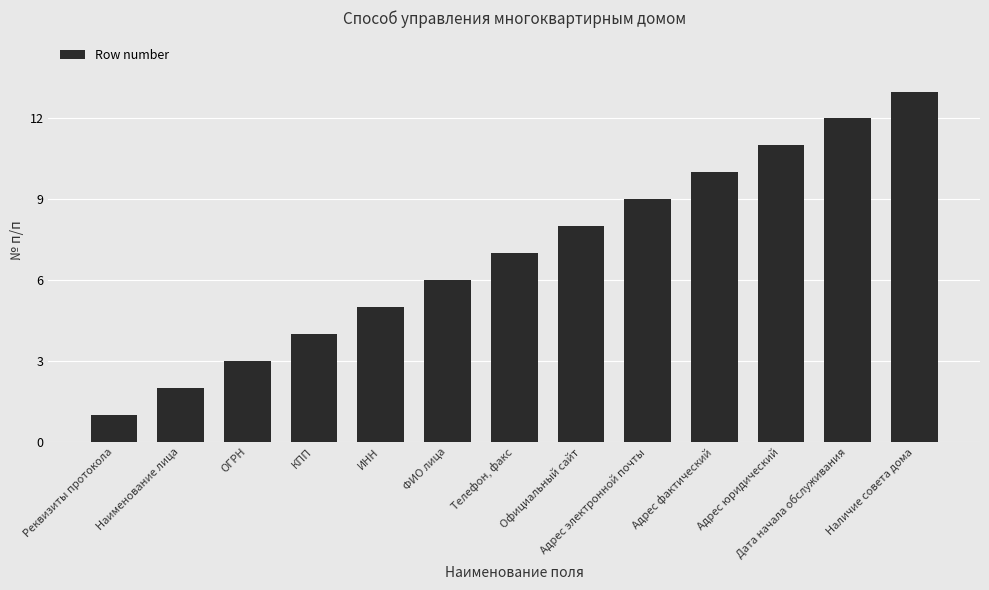

Is it true that the value at Адрес юридический is 5?

False